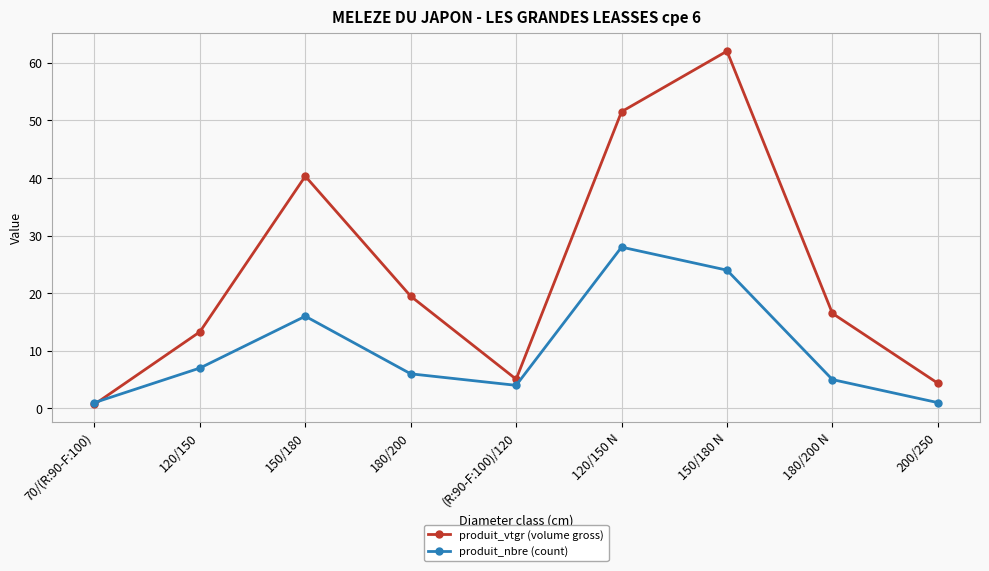

What is the greatest value displayed?

62.0